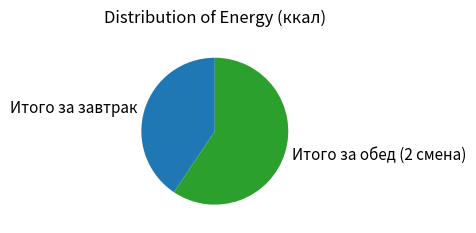

Approximately how many times larger is the value at Итого за завтрак compared to Итого за обед (2 смена)?

0.7